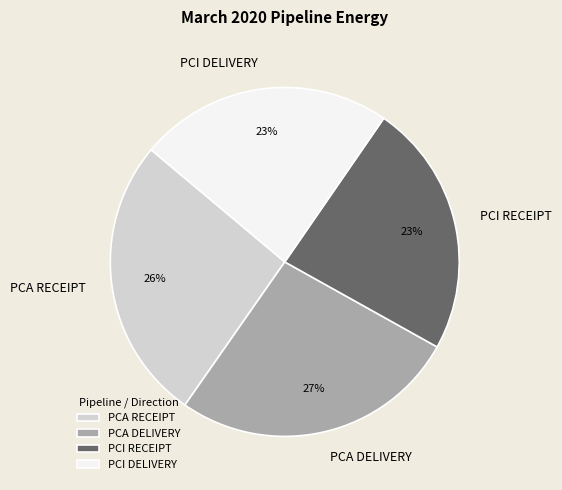

To the nearest percent, what portion does PCA RECEIPT represent?

26%